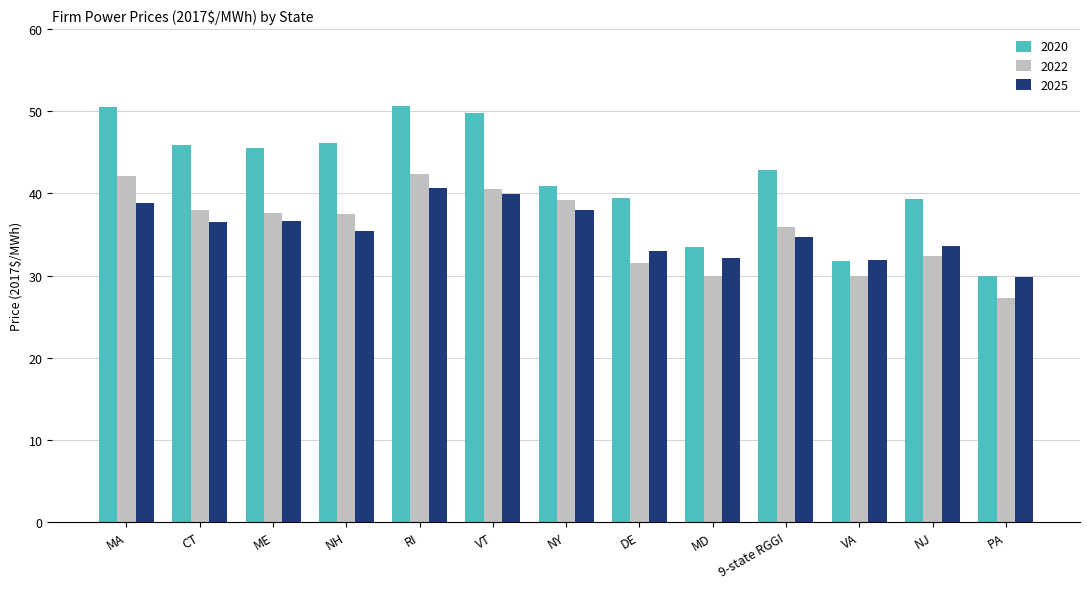

Which series has the largest range (max minus min)?

2020